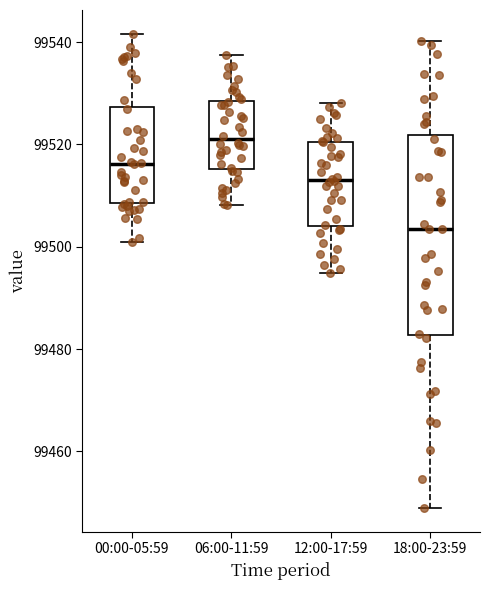

Reading left to right, read every box against the y-axis: the position of its median line, the range the box covers, and the ends of its whiskers. The values are not printed on the chart, so give them approximately, as read against the axis.

00:00-05:59: median 99516, box 99508 to 99528, whiskers 99500 to 99542
06:00-11:59: median 99522, box 99516 to 99528, whiskers 99508 to 99538
12:00-17:59: median 99514, box 99504 to 99520, whiskers 99494 to 99528
18:00-23:59: median 99504, box 99482 to 99522, whiskers 99448 to 99540